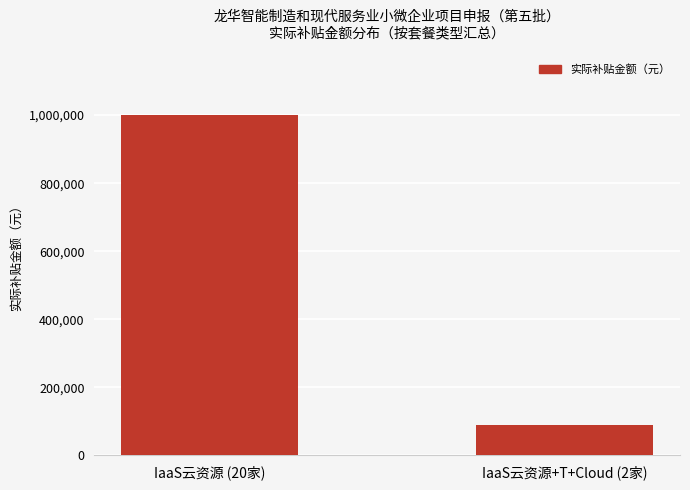

How many bars are there in total?

2